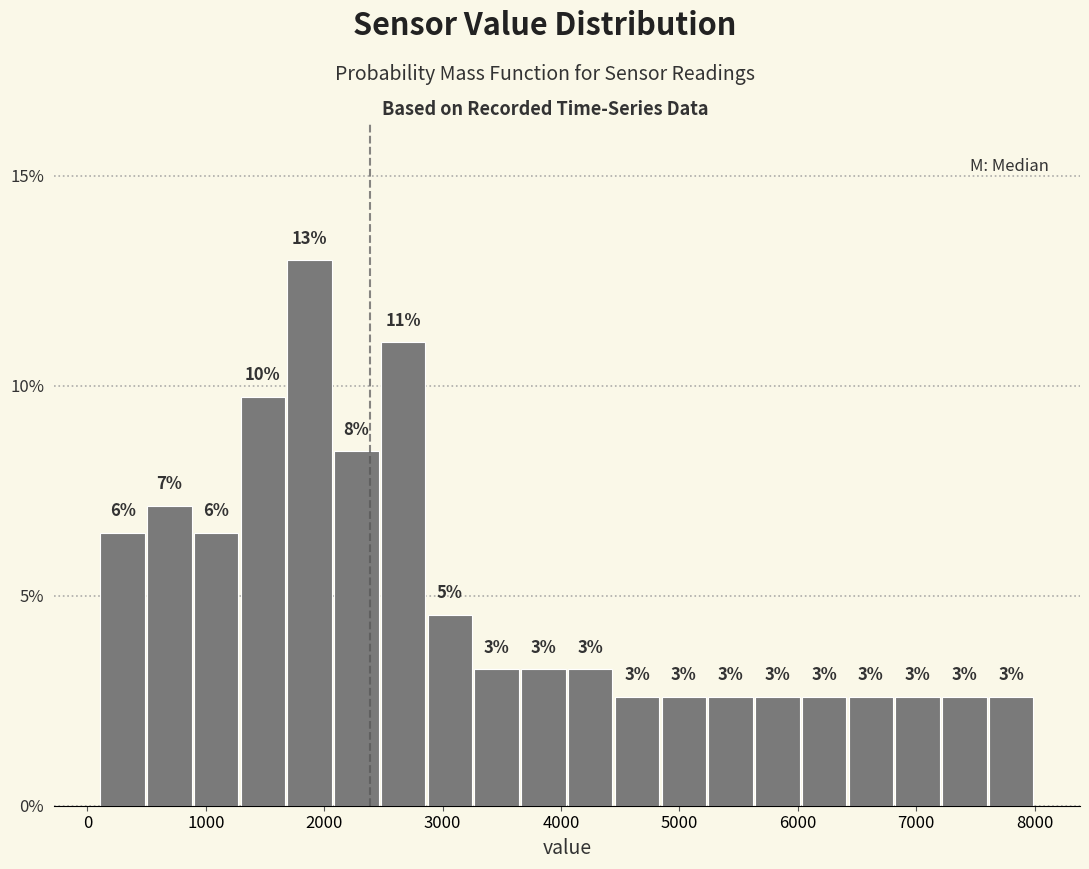

Around what value on the x-axis is the tallest bar? Give the approximate position of its centre, as read against the axis.

1900